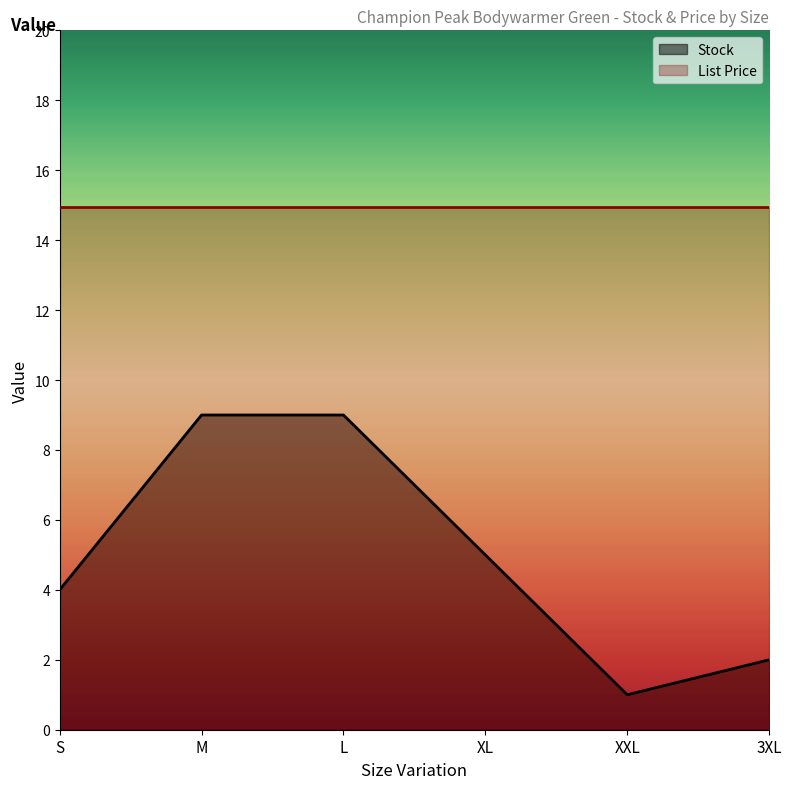

True or false: List Price and Stock intersect in this chart.

False